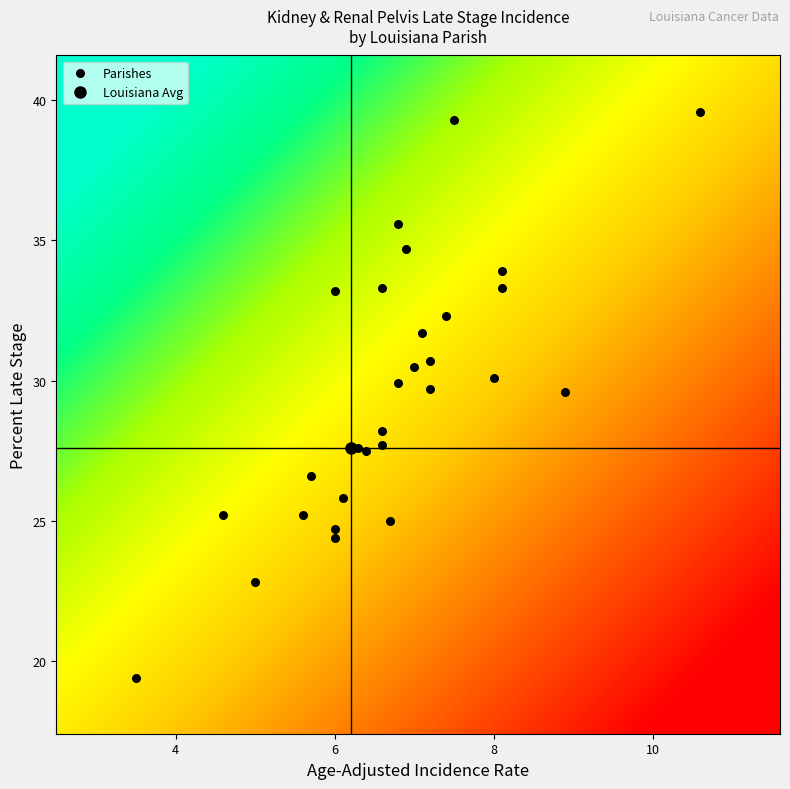

What is the range of Y values (max minus min)?

20.2